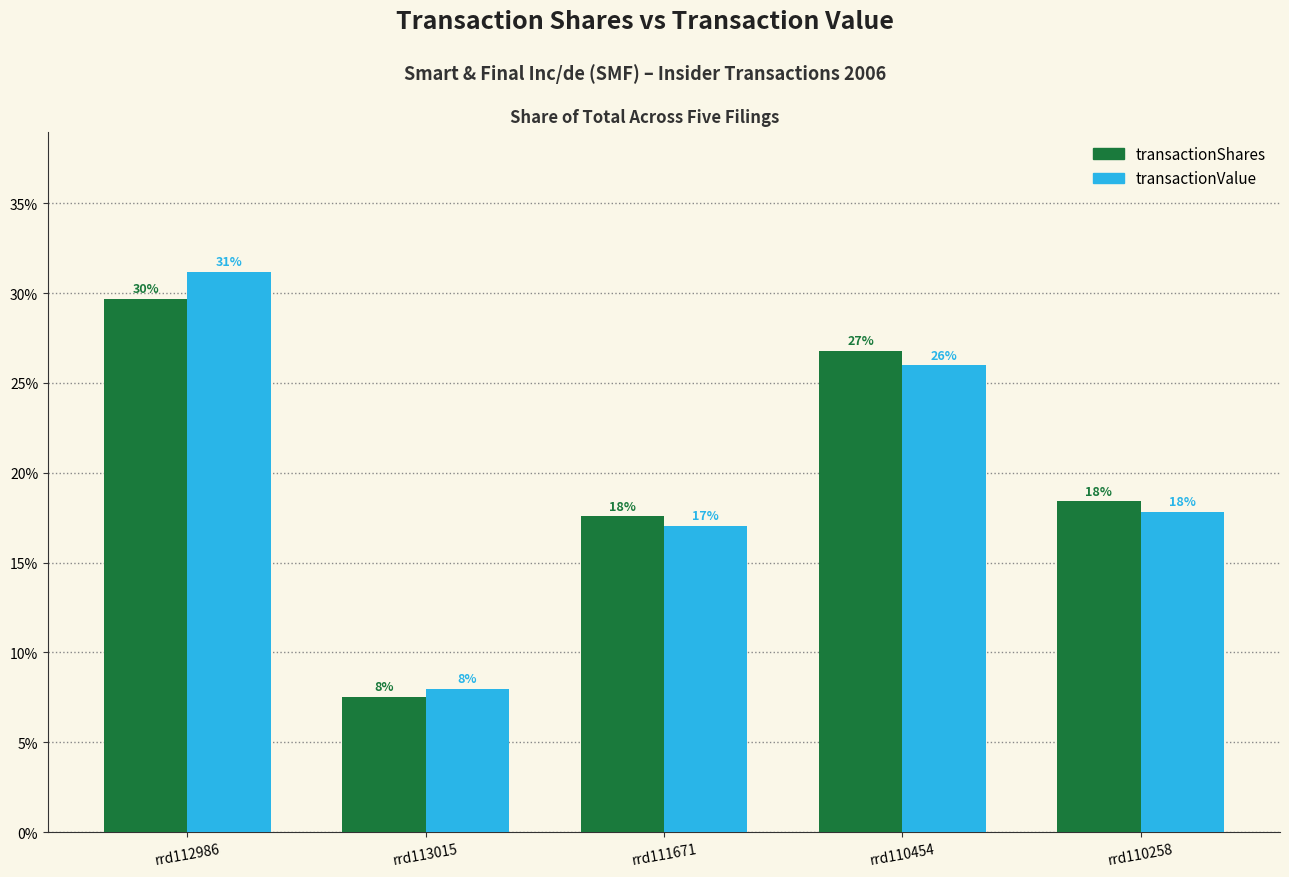

What is the difference between the maximum and minimum values in the transactionShares series?

22.1